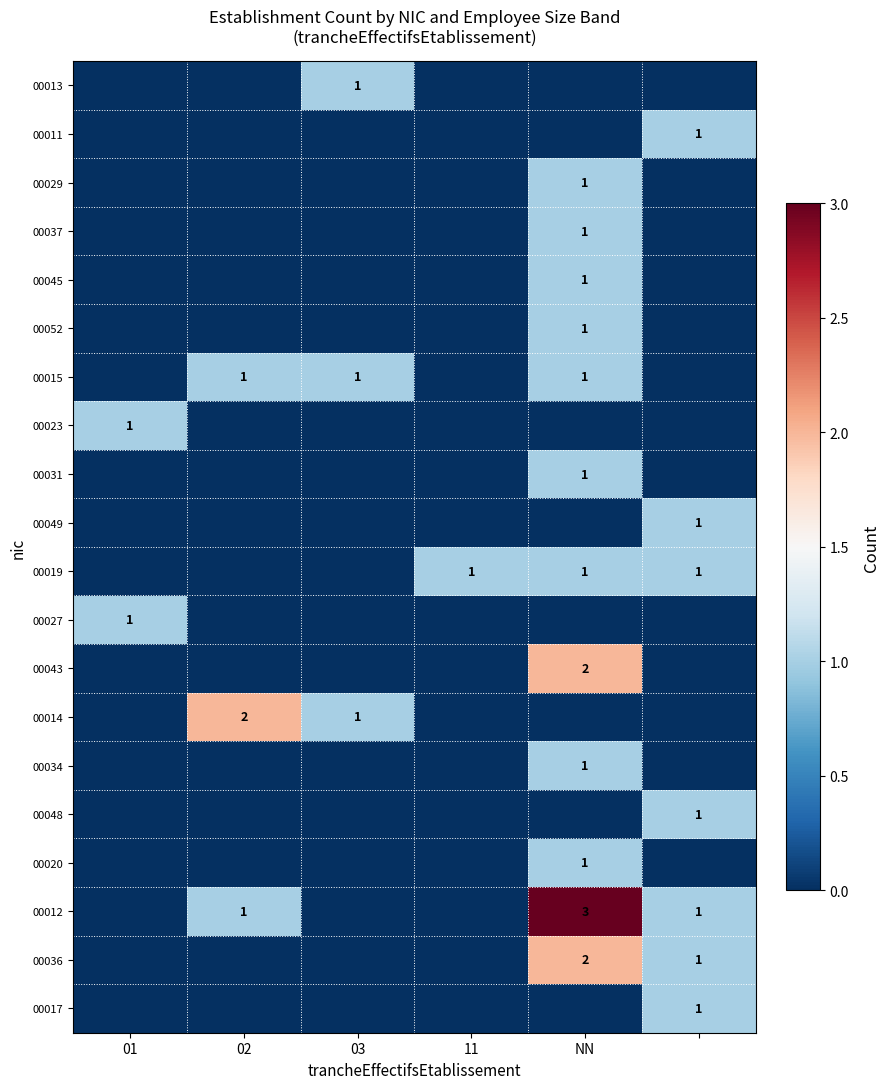

Is it true that 00015 equals 1 at 02?

True